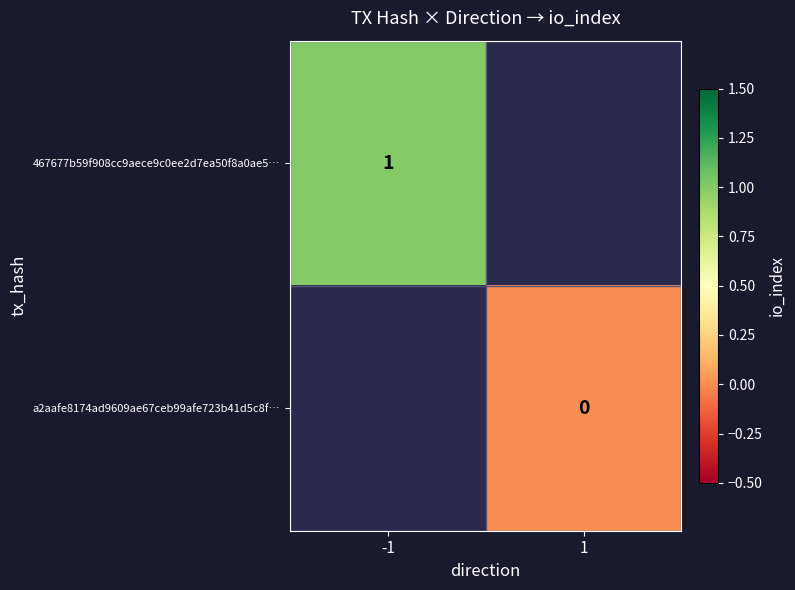

The 467677b59f908cc9aece9c0ee2d7ea50f8a0ae5… series shows 0 at -1. True or false?

False